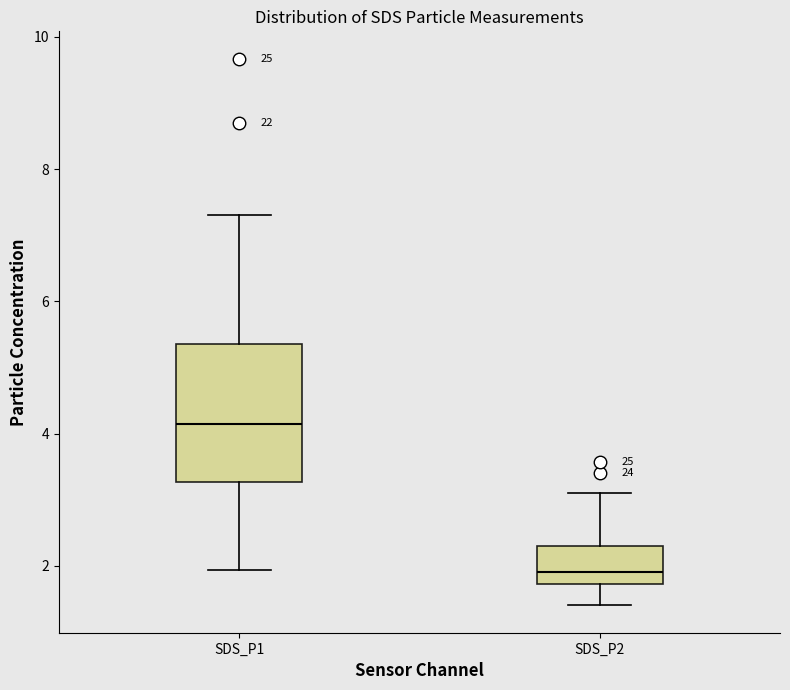

Reading left to right, transcribe this box plot: for each box, give where its median line is, the range the box spans, and where its two whiskers end, as read against the y-axis. The values are not printed on the chart, so give them approximately, as read against the axis.

SDS_P1: median 4.2, box 3.2 to 5.4, whiskers 2.0 to 7.4
SDS_P2: median 2.0, box 1.8 to 2.4, whiskers 1.4 to 3.2